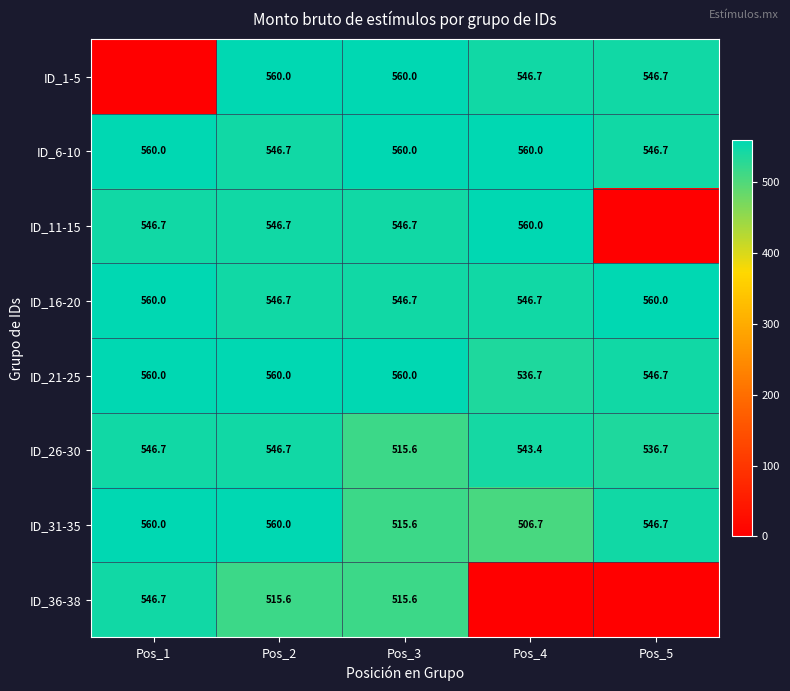

Is it true that ID_1-5 equals 560.0 at Pos_2?

True